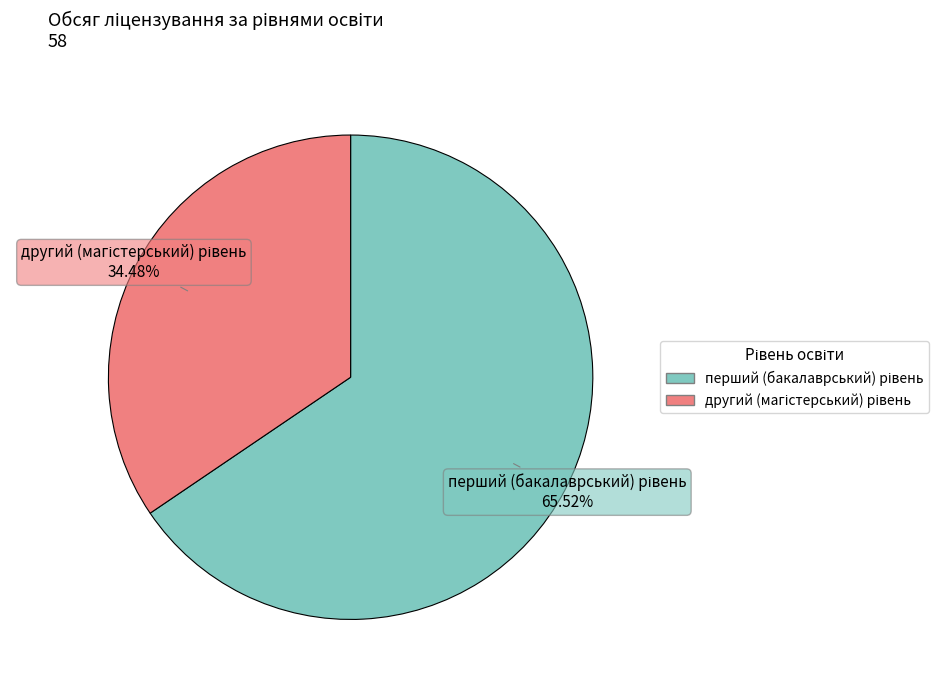

Is there a majority slice in this chart?

Yes